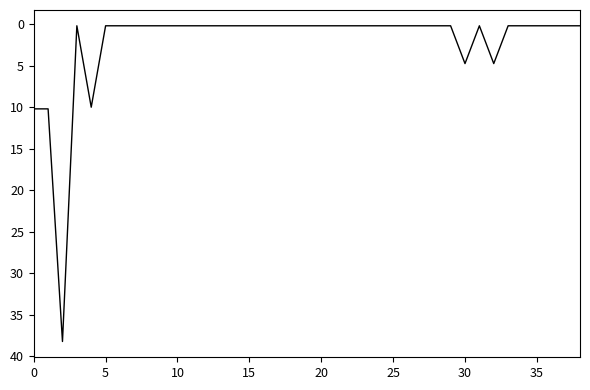

Does the chart display data point markers on the line(s)?

No